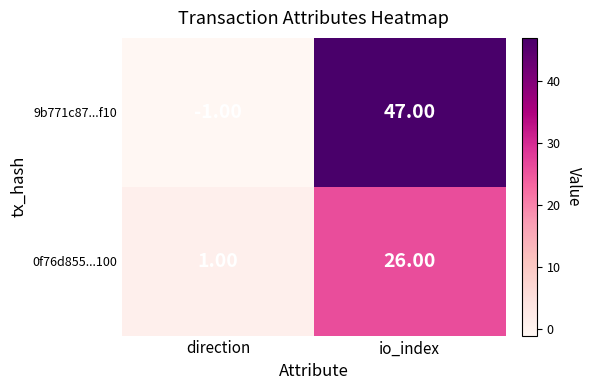

Which category has the highest value in the 9b771c87...f10 series?

io_index